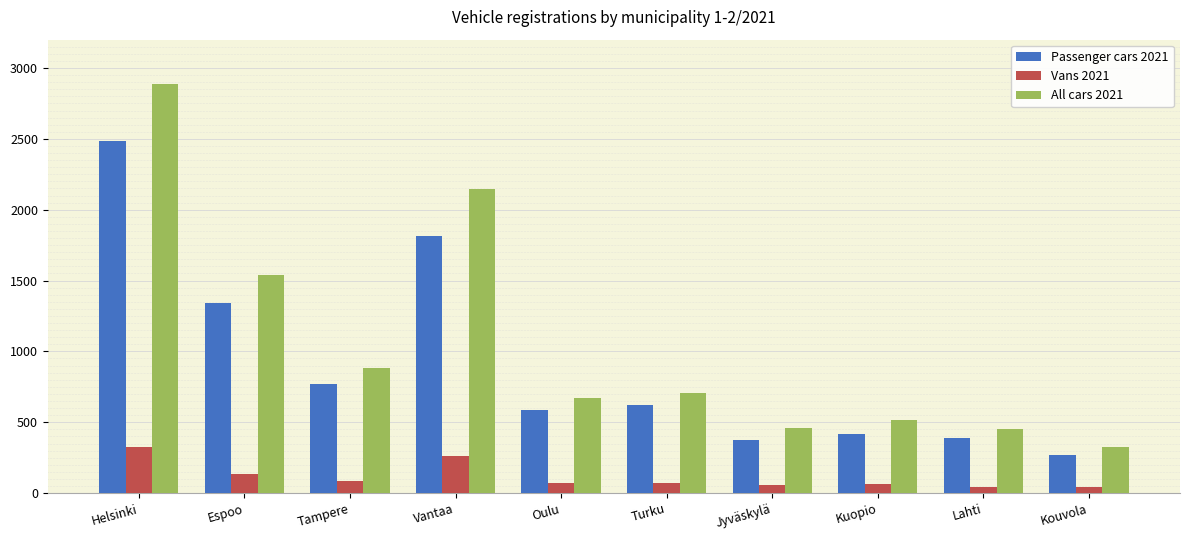

What is the lowest value of the Vans 2021 series?

41